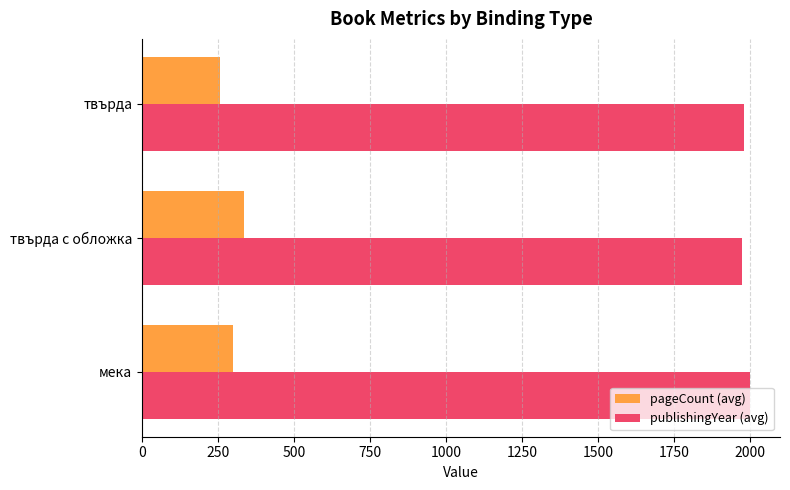

At how many categories does at least one series exceed 1395?

3